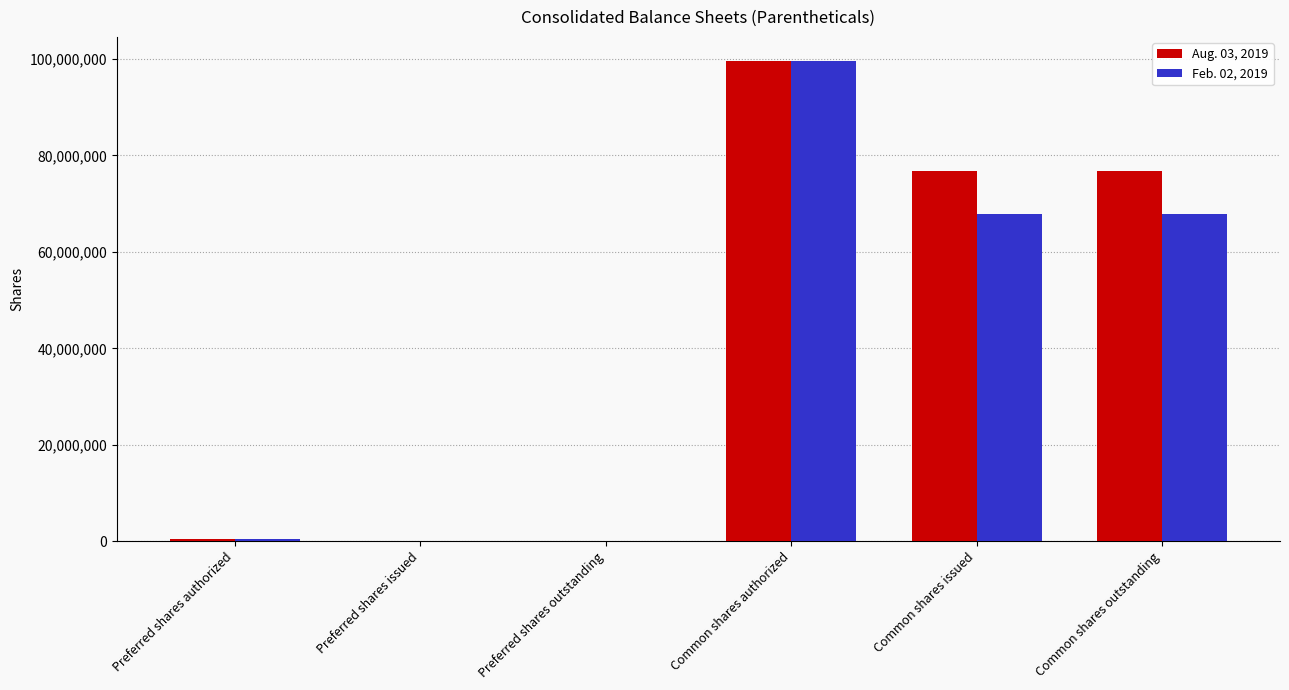

Which series changed the most between Preferred shares outstanding and Common shares issued?

Aug. 03, 2019